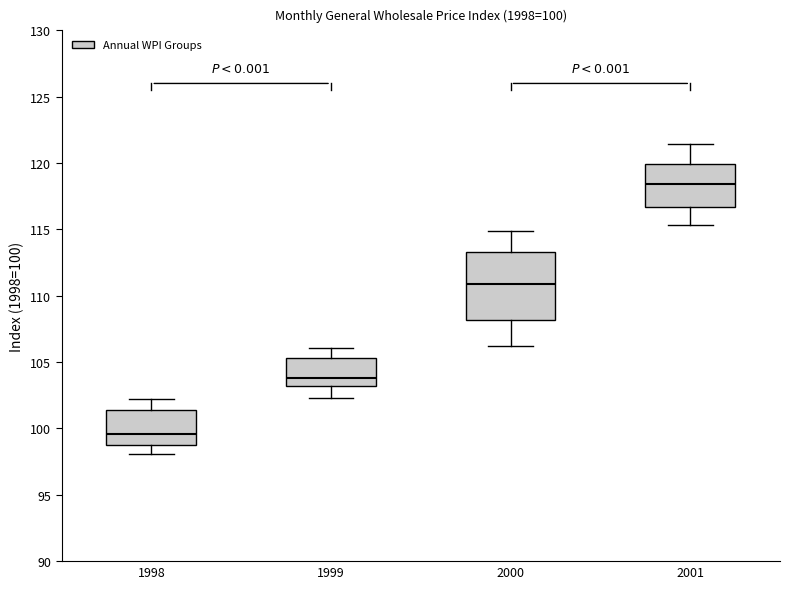

Which box has the highest median line?

2001